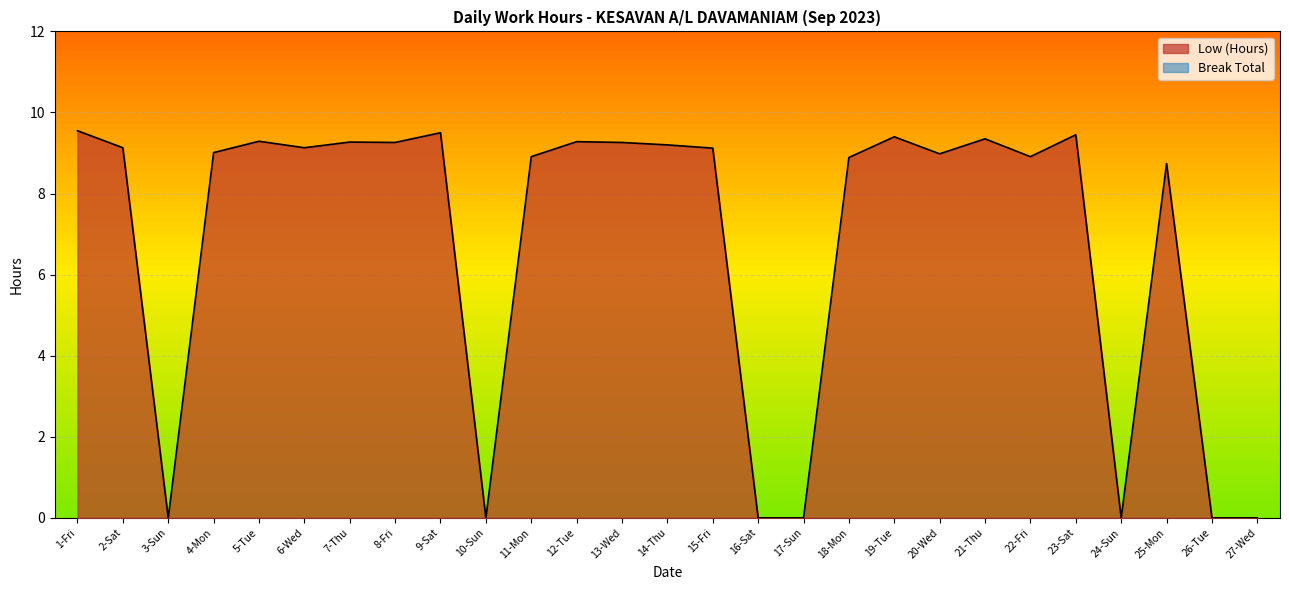

True or false: the data shows 3.8 at 7-Thu.

False